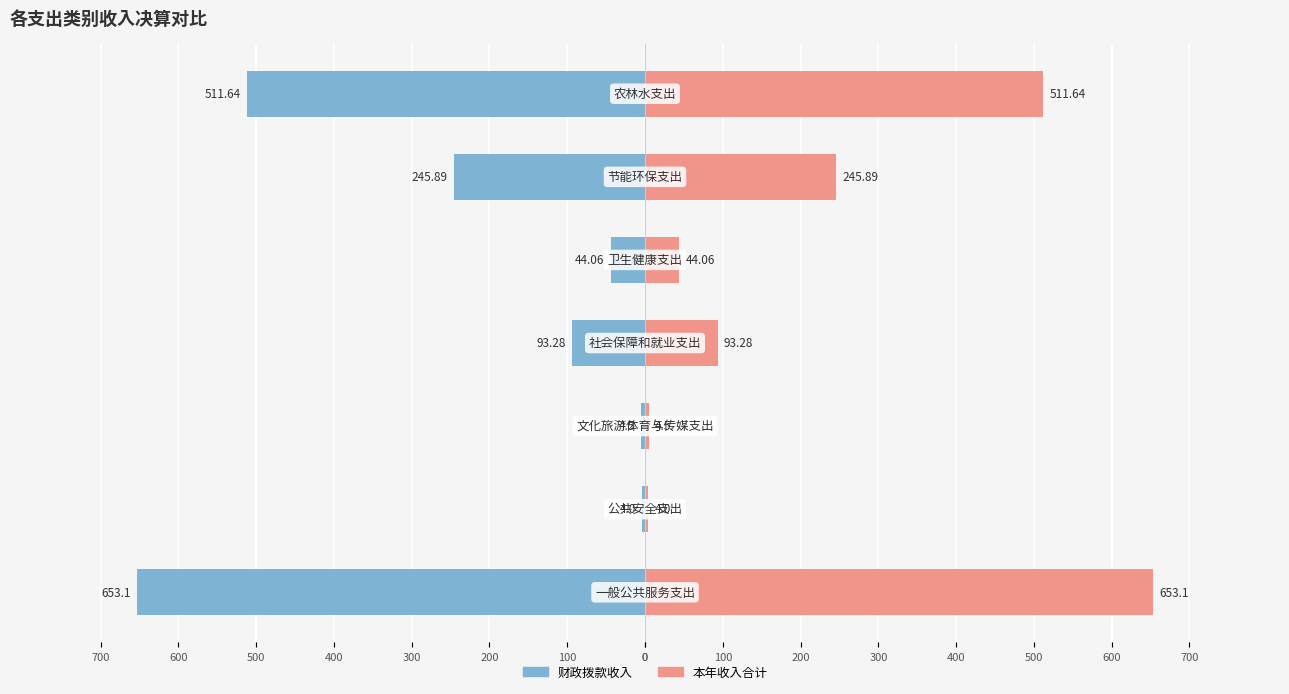

At 300, list the series in order from smallest to largest.

财政拨款收入, 本年收入合计